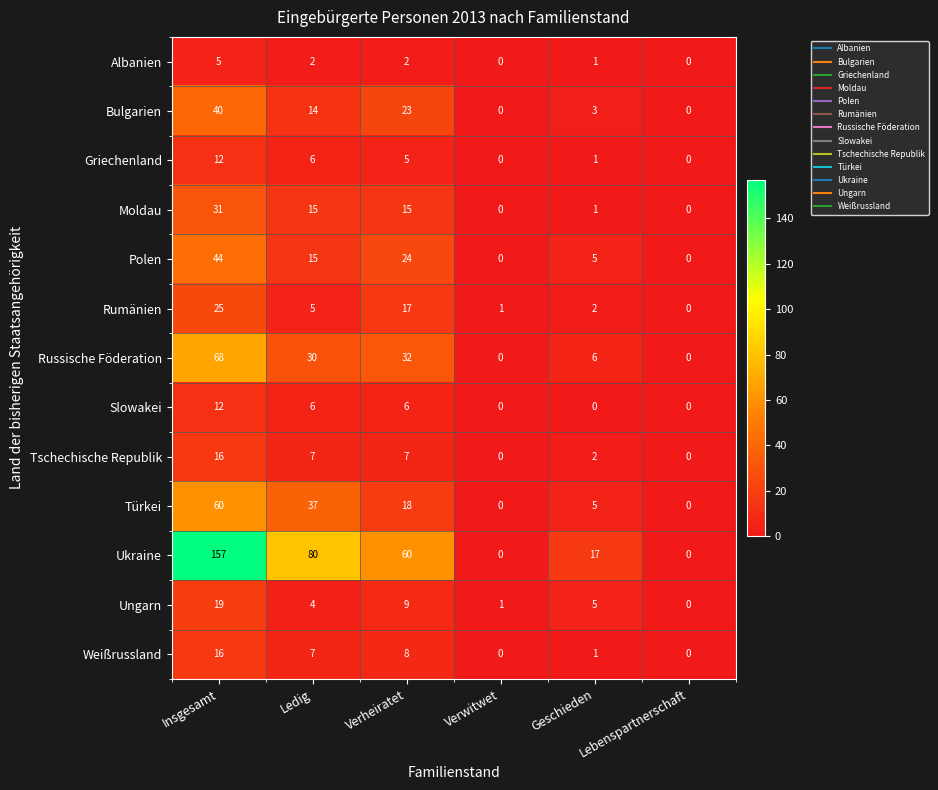

The Bulgarien series shows 40 at Insgesamt. True or false?

True